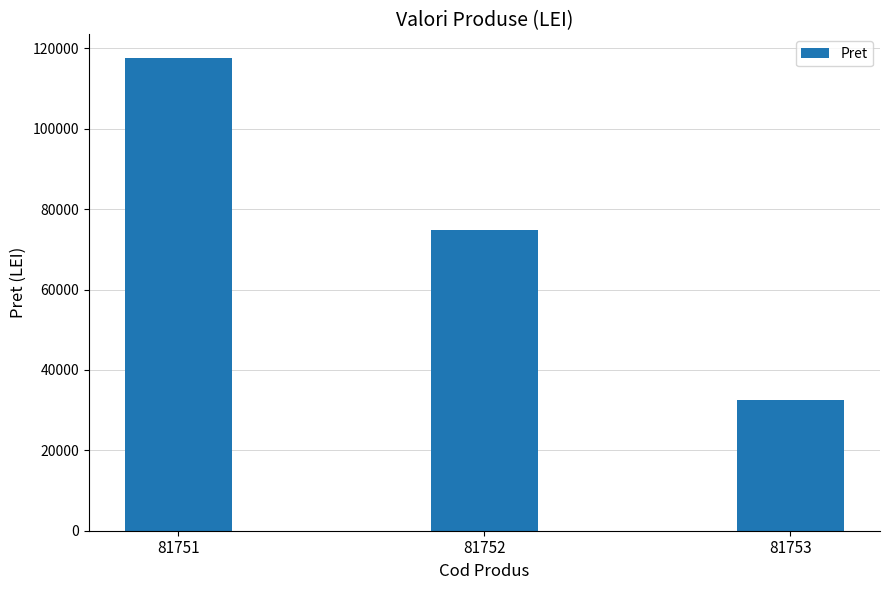

Is it true that the value at 81751 is 117624?

True